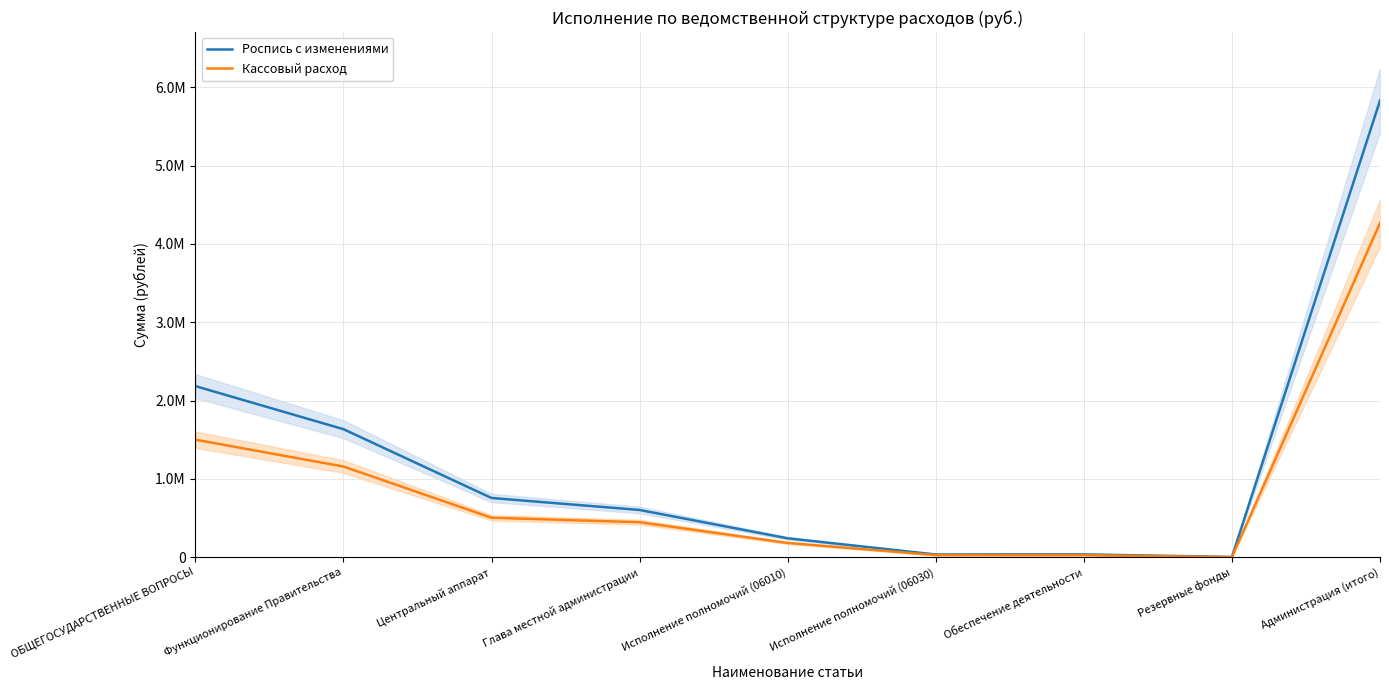

Reading left to right, list all the values displayed in this chart.

Роспись с изменениями: ОБЩЕГОСУДАРСТВЕННЫЕ ВОПРОСЫ=2184931.0	Функционирование Правительства=1634606.0	Центральный аппарат=755973.0	Глава местной администрации=603040.0	Исполнение полномочий (06010)=240994.0	Исполнение полномочий (06030)=34599.0	Обеспечение деятельности=35599.0	Резервные фонды=3000.0	Администрация (итого)=5831521.0
Кассовый расход: ОБЩЕГОСУДАРСТВЕННЫЕ ВОПРОСЫ=1500465.6	Функционирование Правительства=1157833.1	Центральный аппарат=503705.4	Глава местной администрации=446416.6	Исполнение полномочий (06010)=181764.0	Исполнение полномочий (06030)=25947.0	Обеспечение деятельности=25930.0	Резервные фонды=0.0	Администрация (итого)=4266914.6